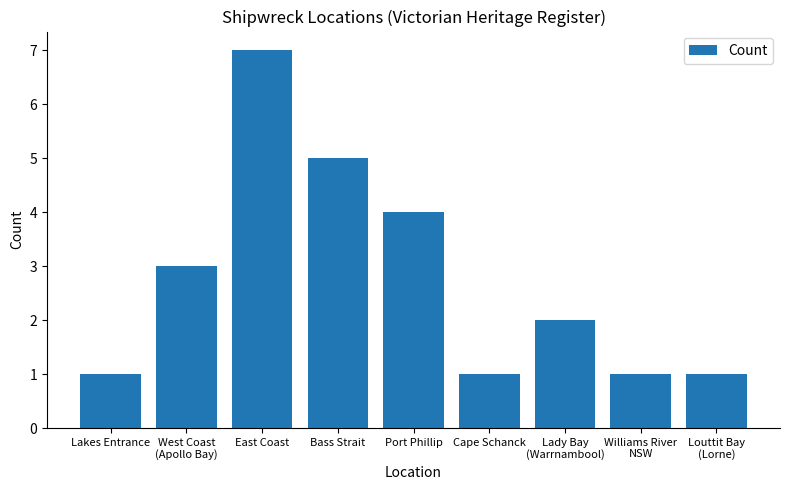

What position from the left is Port Phillip?

5